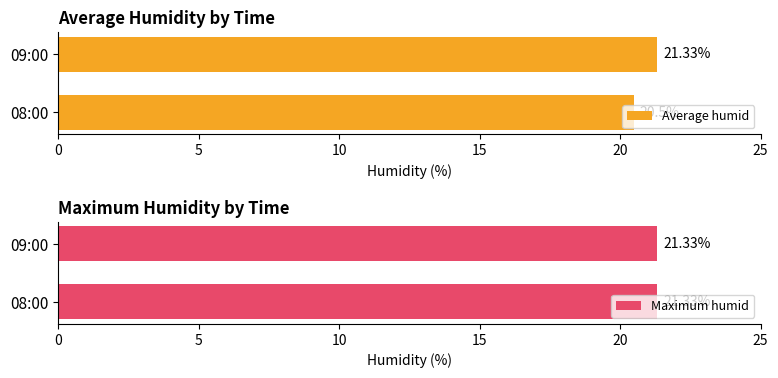

Count the number of data series in this chart.

2